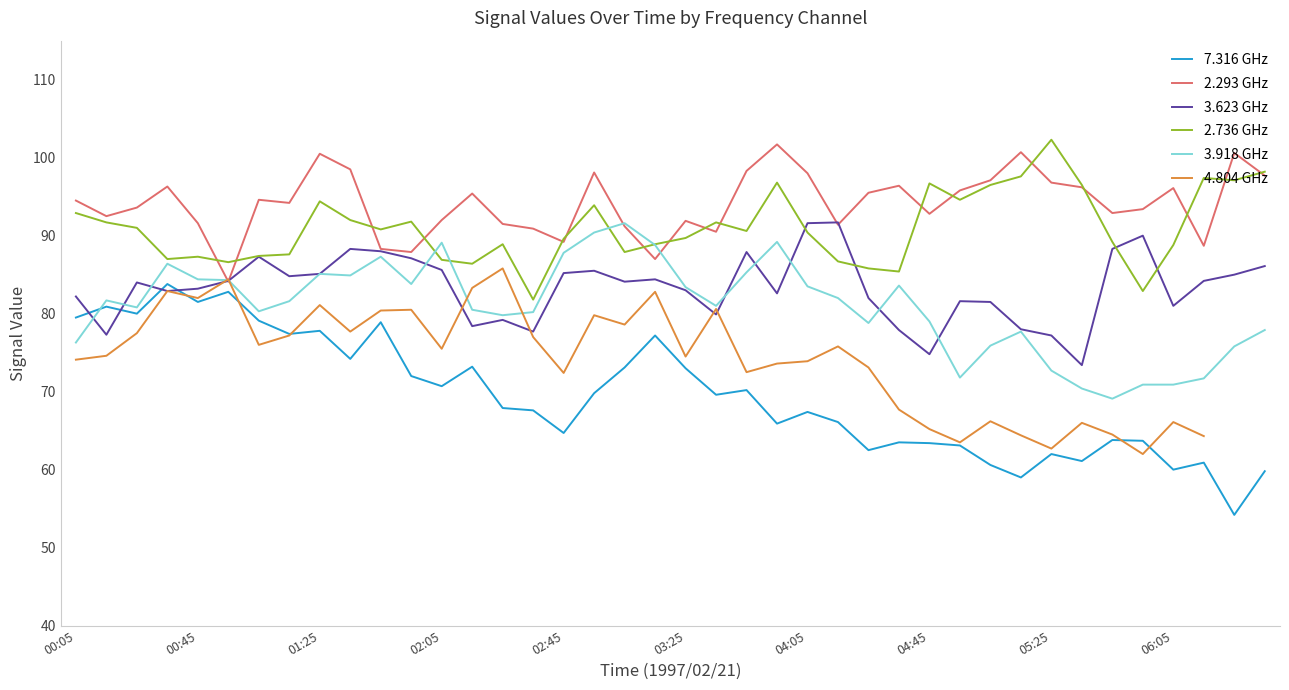

What is the value of the 3.918 GHz point at the 12th from the left?

83.8